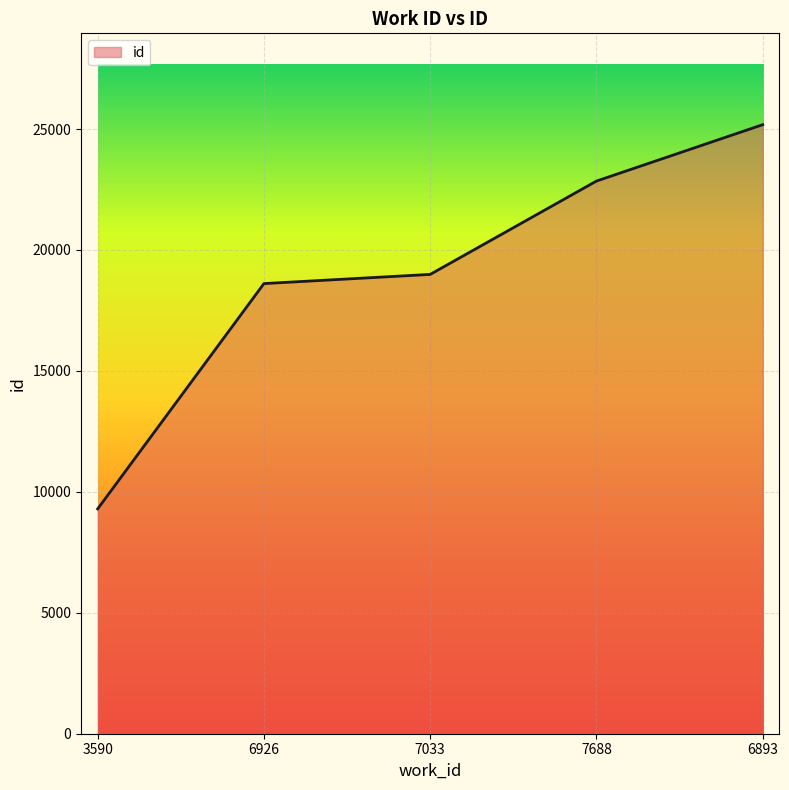

How many lines are shown in the chart?

1